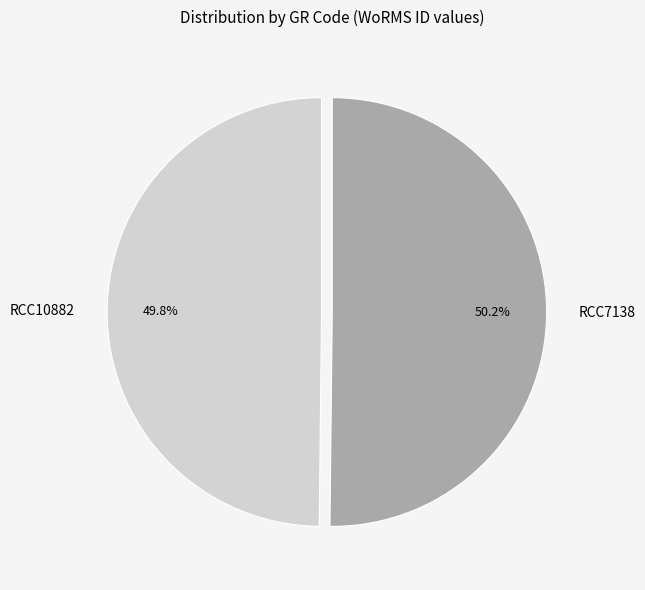

To the nearest percent, what portion does RCC7138 represent?

50%